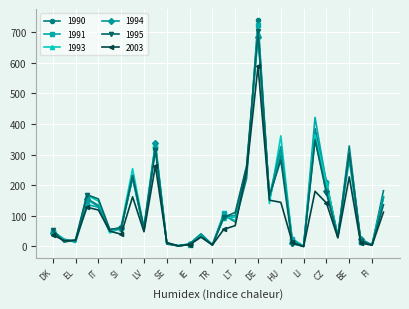

Which series has the largest range (max minus min)?

1990